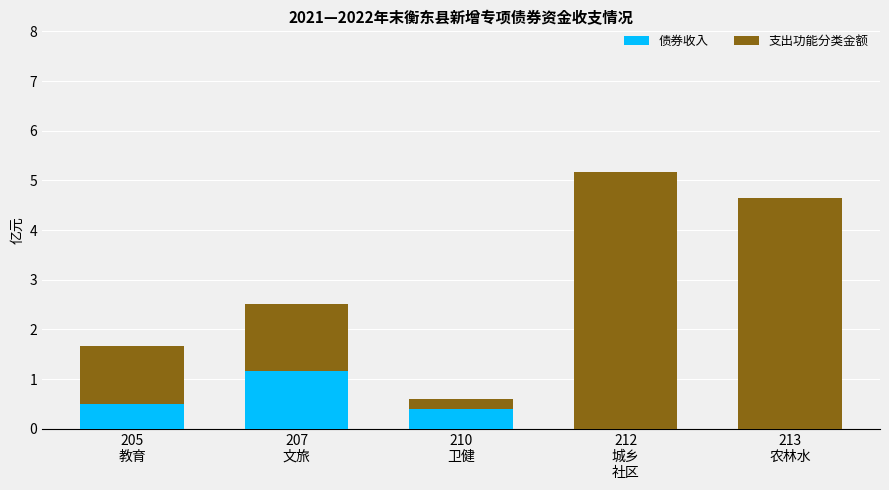

What is the maximum value for 债券收入?

1.2